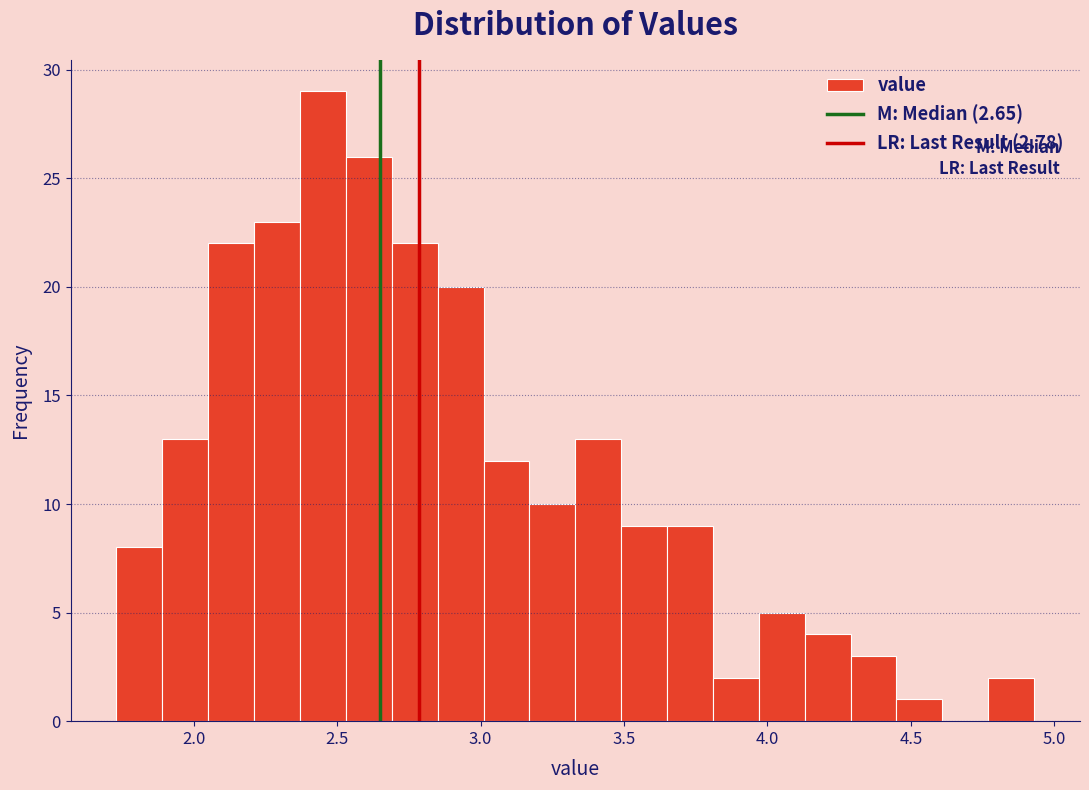

Around what value on the x-axis is the tallest bar? Give the approximate position of its centre, as read against the axis.

2.45